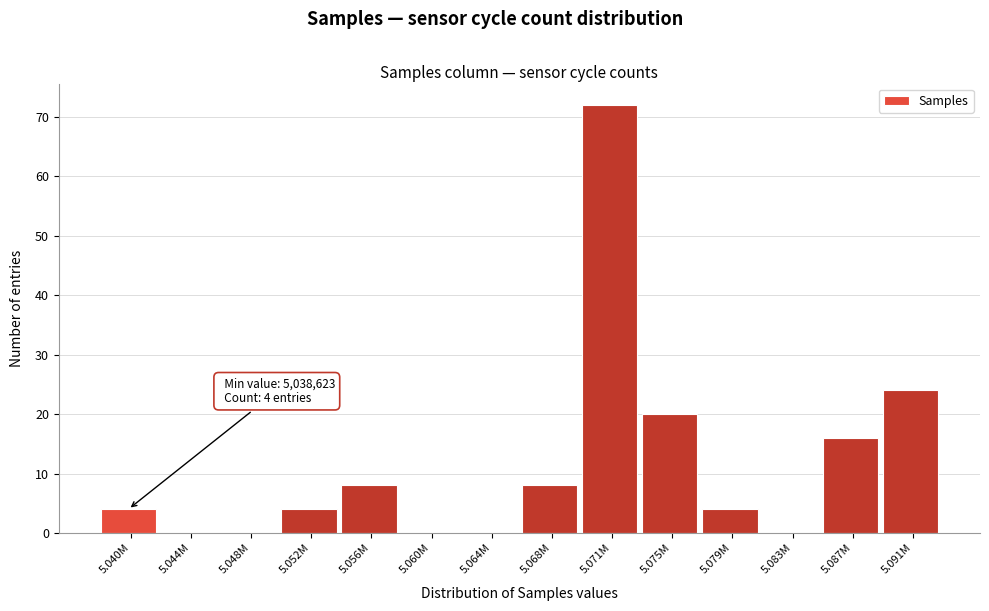

Reading right to left, what are all the values shown in this chart?

5.091M=24	5.087M=16	5.083M=0	5.079M=4	5.075M=20	5.071M=72	5.068M=8	5.064M=0	5.060M=0	5.056M=8	5.052M=4	5.048M=0	5.044M=0	5.040M=4